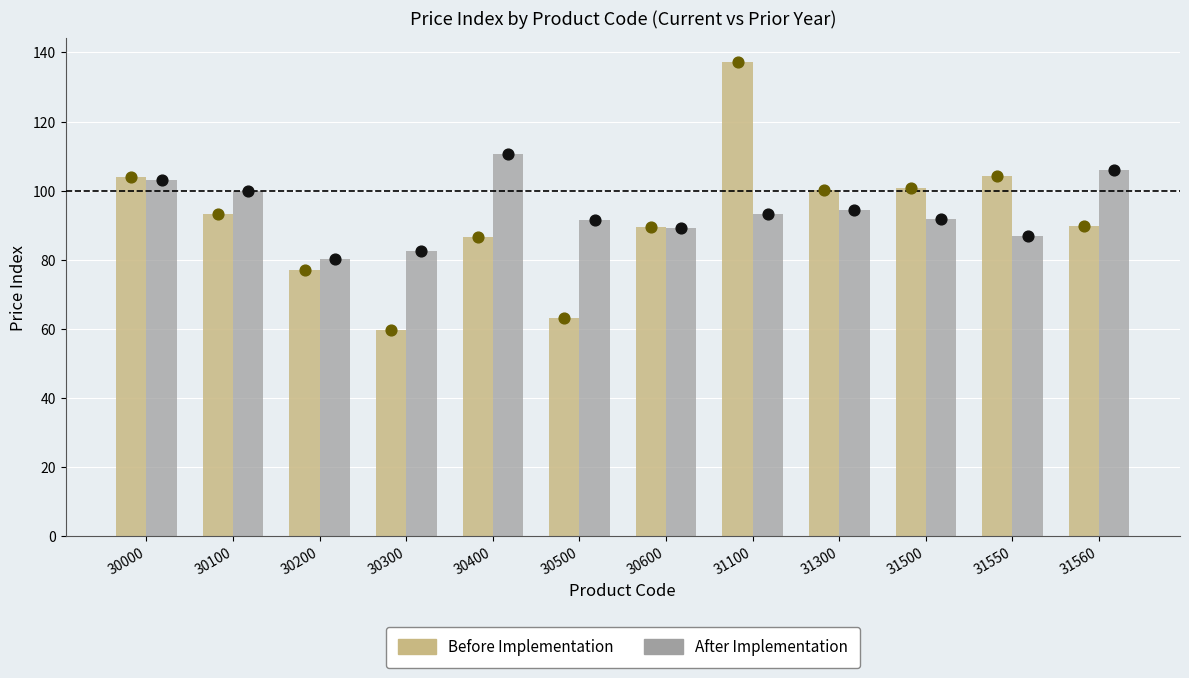

Which series has the largest Y range (max minus min)?

Before Implementation